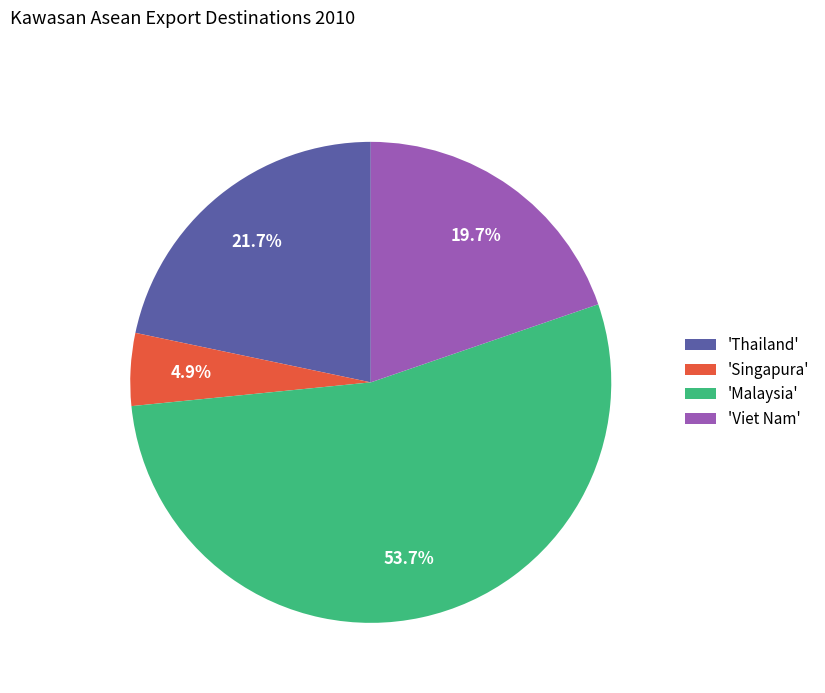

What is the smallest slice in the pie chart?

'Singapura'